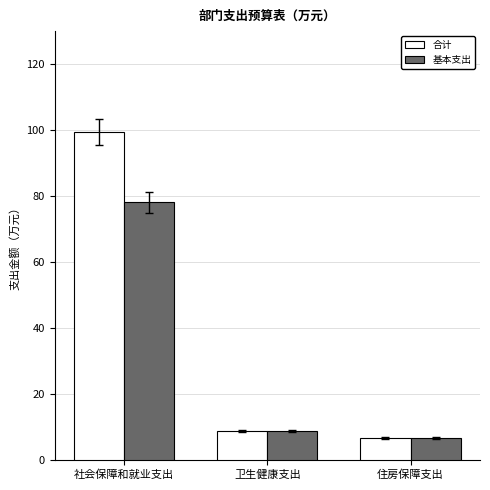

What is the highest value of the 基本支出 series?

78.1